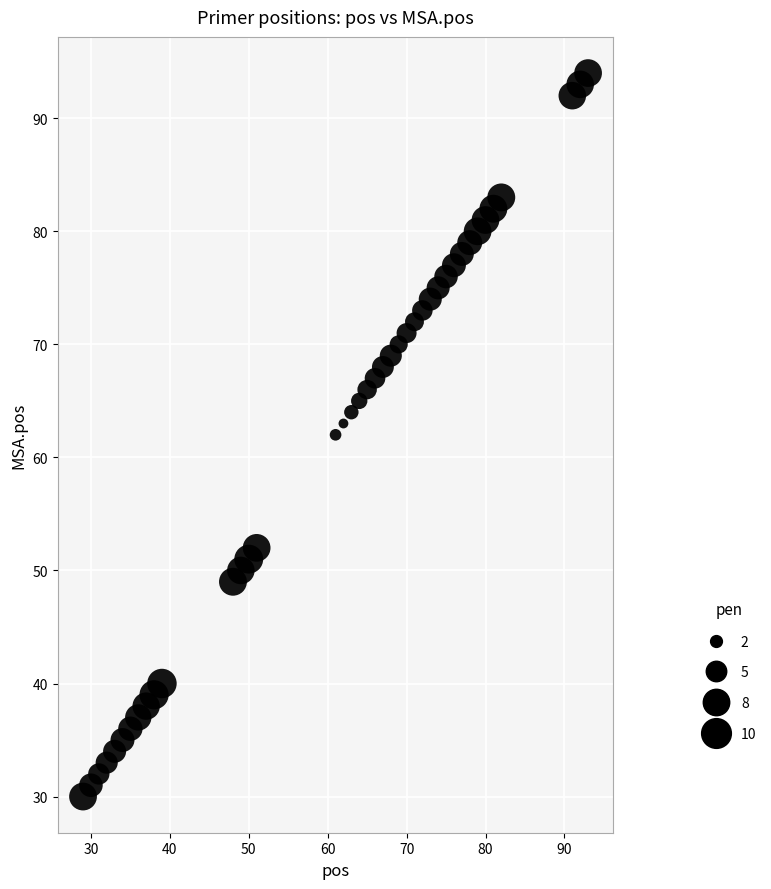

What is the range of X values (max minus min)?

64